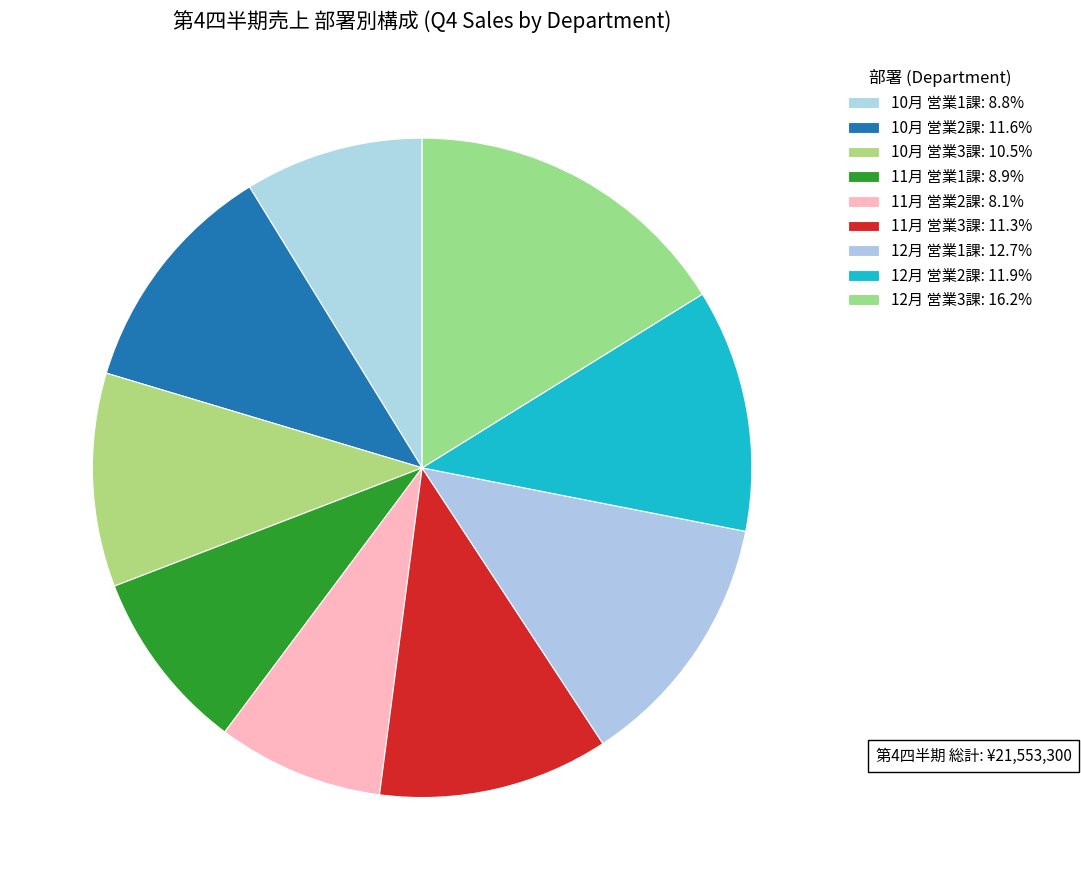

To the nearest percent, what percentage of the pie is 12月 営業2課?

12%